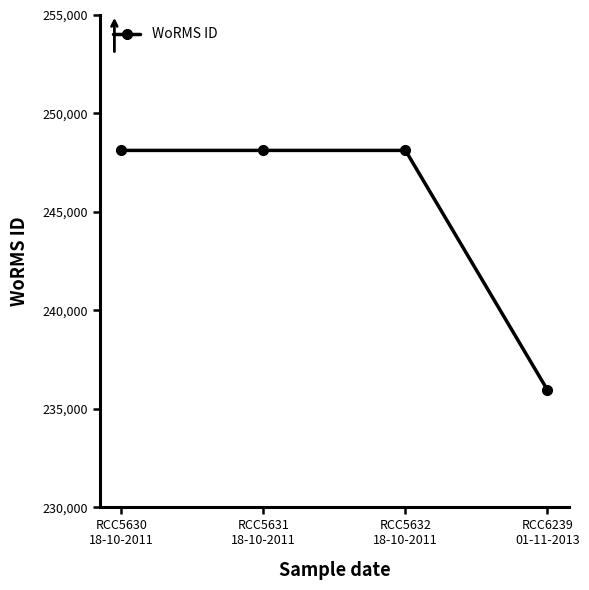

Reading right to left, list all the values displayed in this chart.

235955	248124	248124	248124